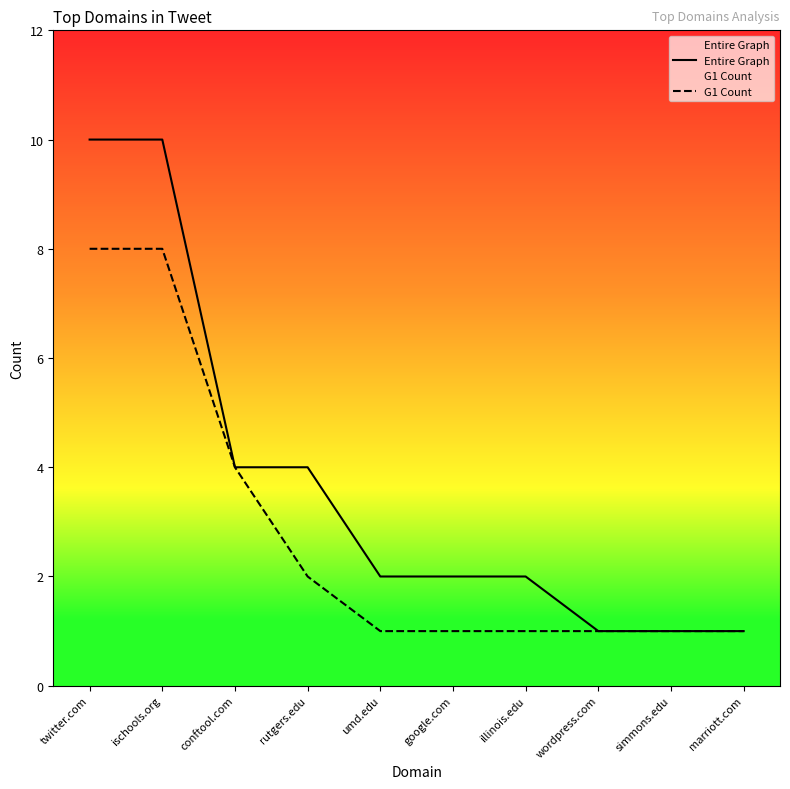

Reading left to right, transcribe all the data shown in this chart.

Entire Graph: twitter.com=10	ischools.org=10	conftool.com=4	rutgers.edu=4	umd.edu=2	google.com=2	illinois.edu=2	wordpress.com=1	simmons.edu=1	marriott.com=1
G1 Count: twitter.com=8	ischools.org=8	conftool.com=4	rutgers.edu=2	umd.edu=1	google.com=1	illinois.edu=1	wordpress.com=1	simmons.edu=1	marriott.com=1